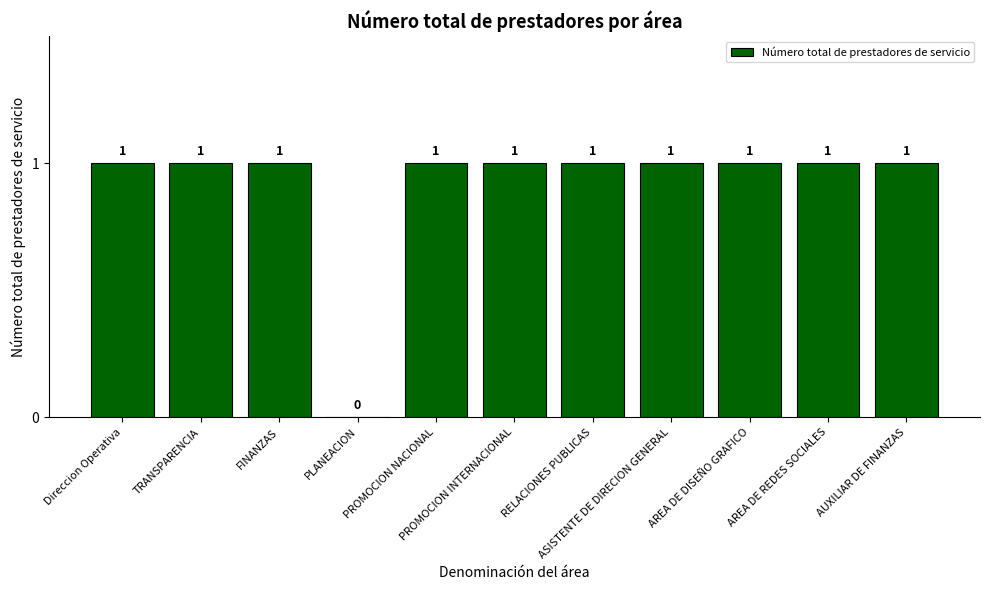

Reading right to left, what are all the values shown in this chart?

1	1	1	1	1	1	1	0	1	1	1